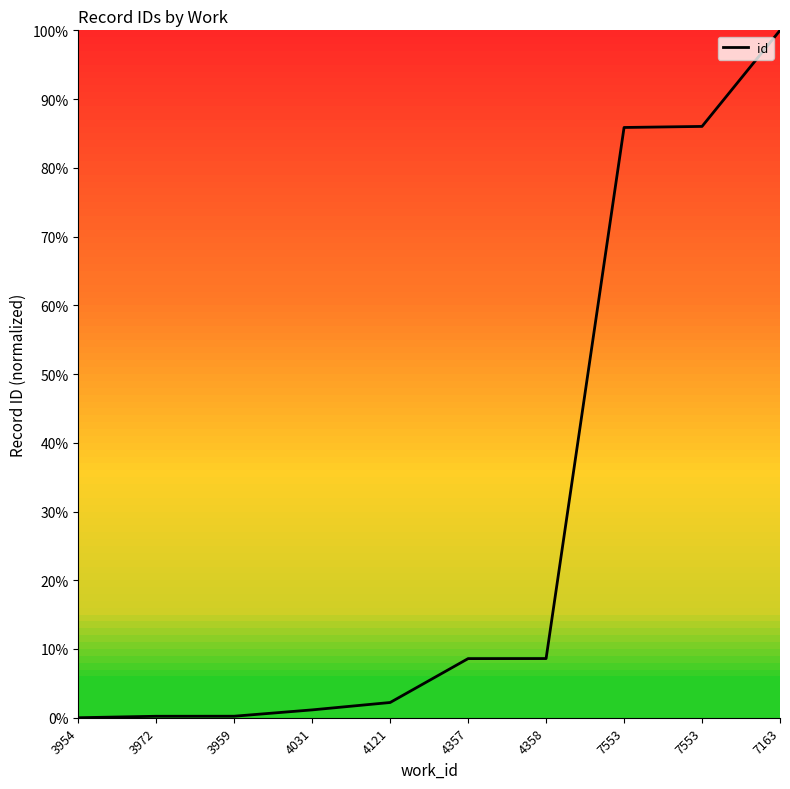

What is the sum of the values at 4031 and 3972?

1.4